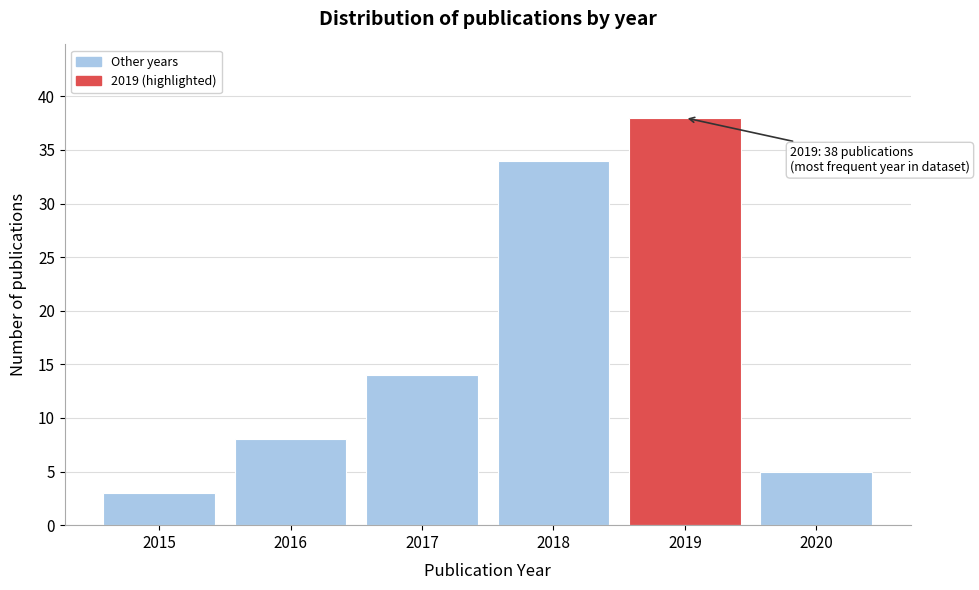

Reading left to right, what are all the values shown in this chart?

2015=3	2016=8	2017=14	2018=34	2019=38	2020=5